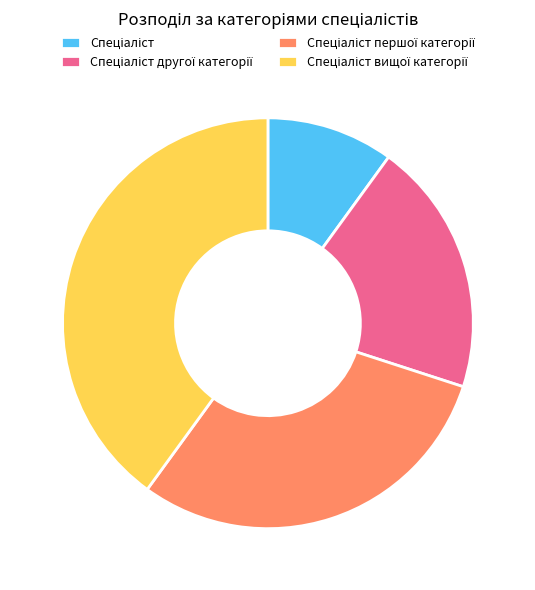

Is there a majority slice in this chart?

No